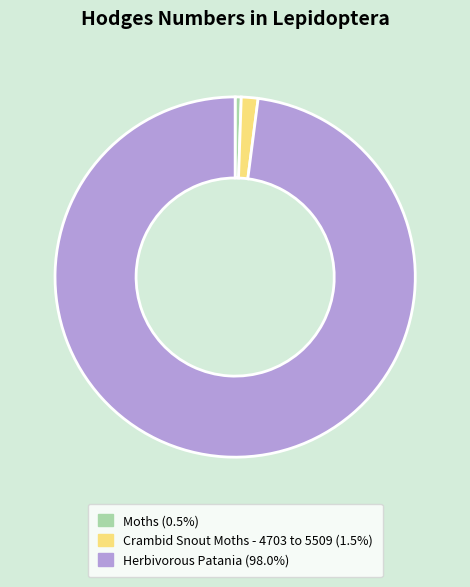

Do Herbivorous Patania and Crambid Snout Moths - 4703 to 5509 together represent more than half of the pie?

Yes